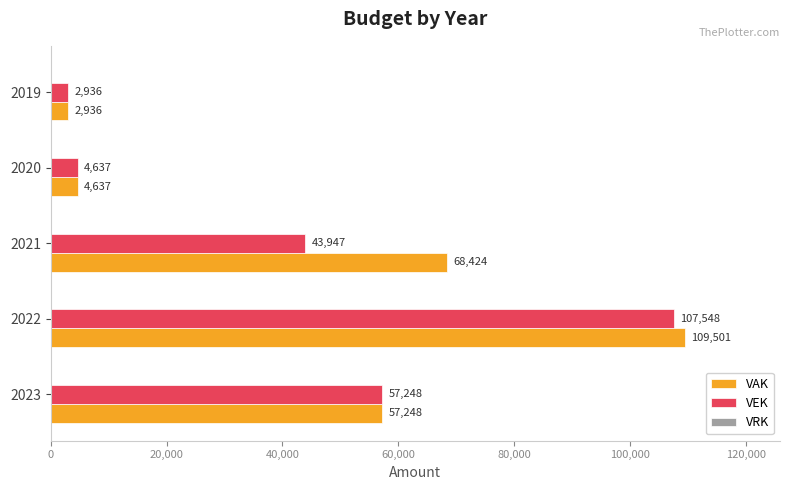

Which series has the largest total across all categories?

VAK